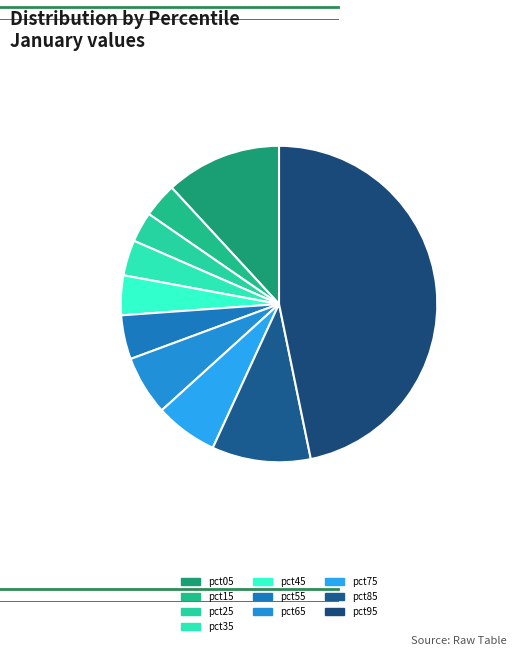

To the nearest percent, what portion does pct45 represent?

4%